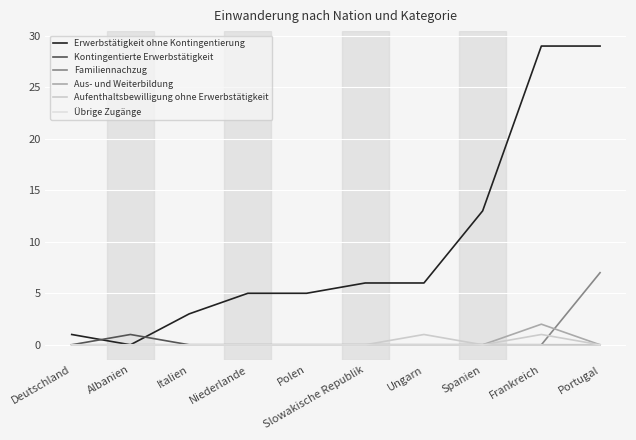

Which label corresponds to the smallest value in the chart?

Albanien